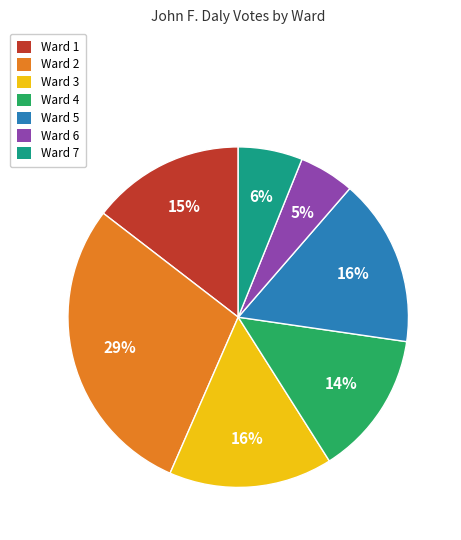

How many segments does this pie chart have?

7